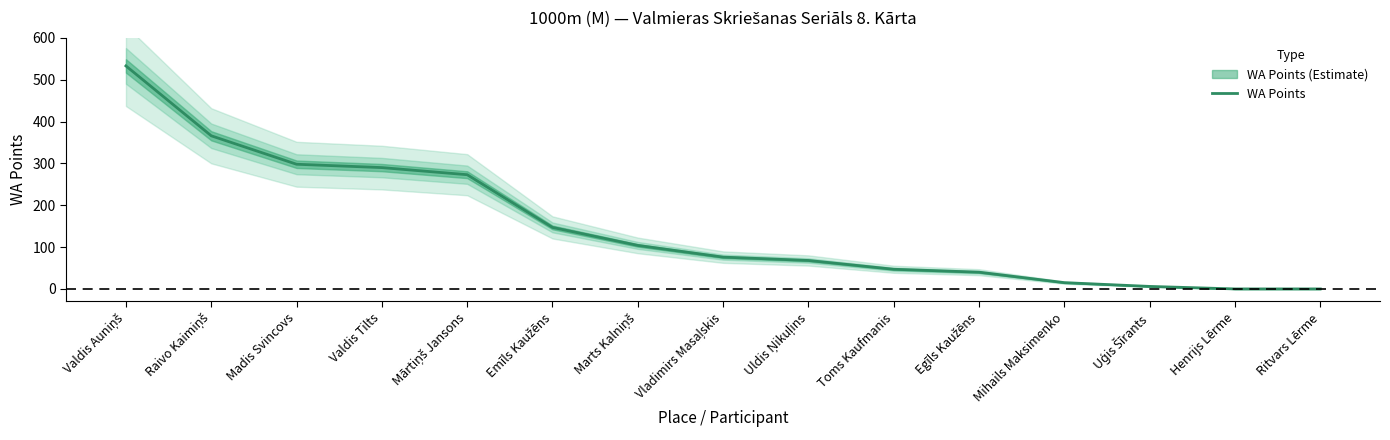

Between Valdis Tilts and Uģis Šīrants, which is larger?

Valdis Tilts